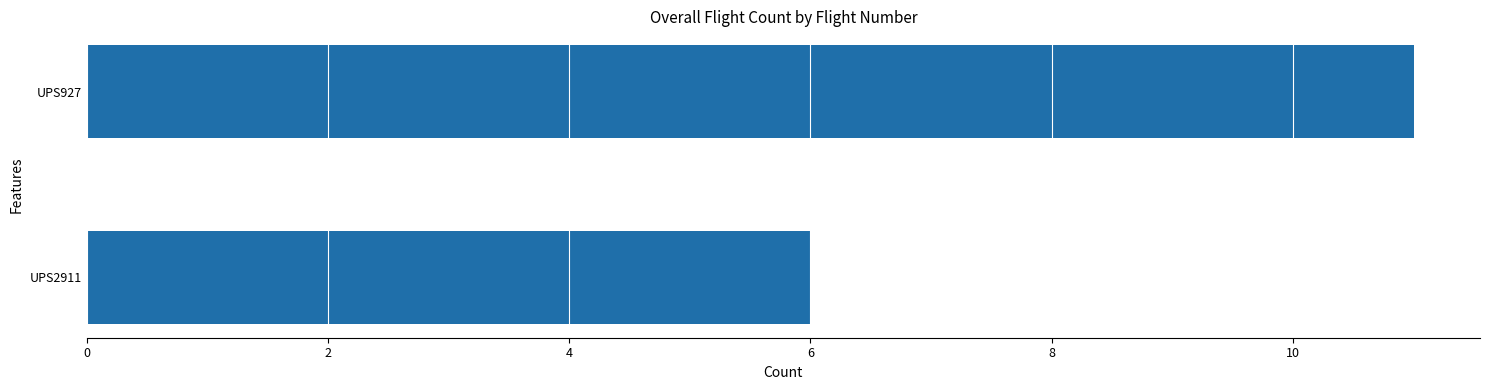

List the labels in order of value, smallest first.

UPS2911, UPS927